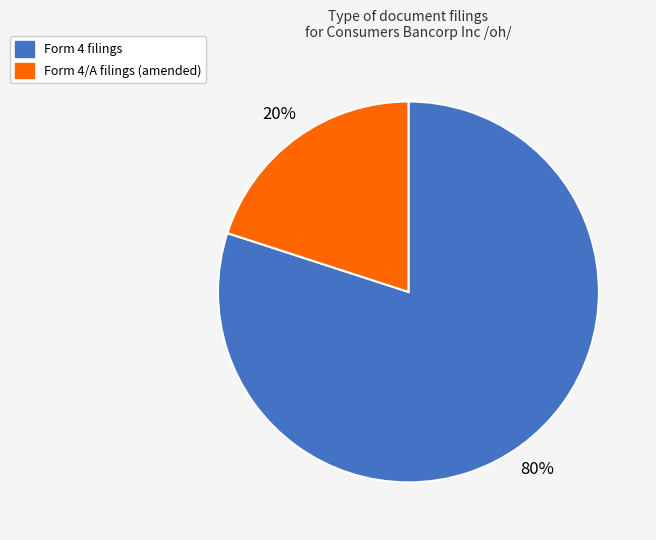

To the nearest percent, what is the difference between the largest and smallest slice percentages?

60%